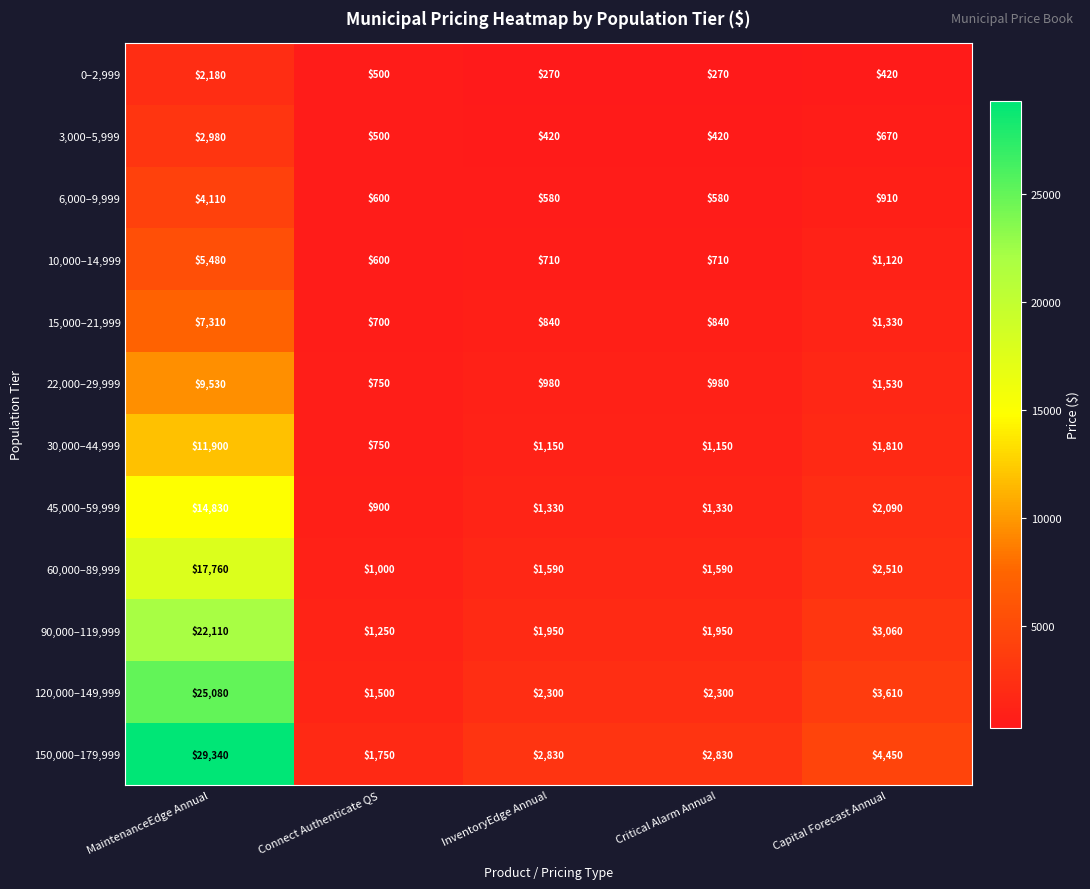

Rank the series at MaintenanceEdge Annual from lowest to highest value.

0–2,999, 3,000–5,999, 6,000–9,999, 10,000–14,999, 15,000–21,999, 22,000–29,999, 30,000–44,999, 45,000–59,999, 60,000–89,999, 90,000–119,999, 120,000–149,999, 150,000–179,999